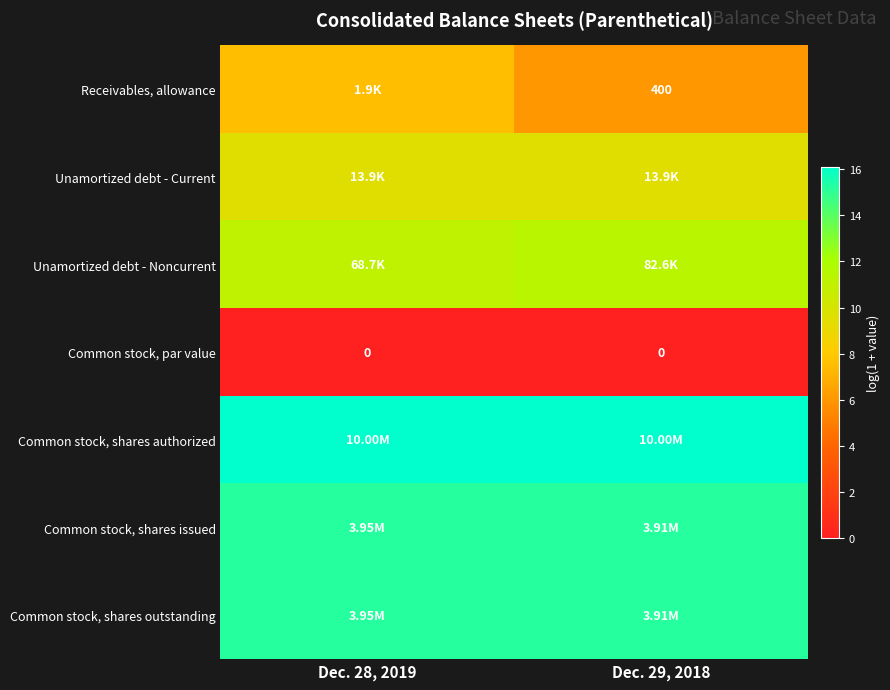

Is it true that Common stock, shares outstanding equals 5.2 at Dec. 28, 2019?

False